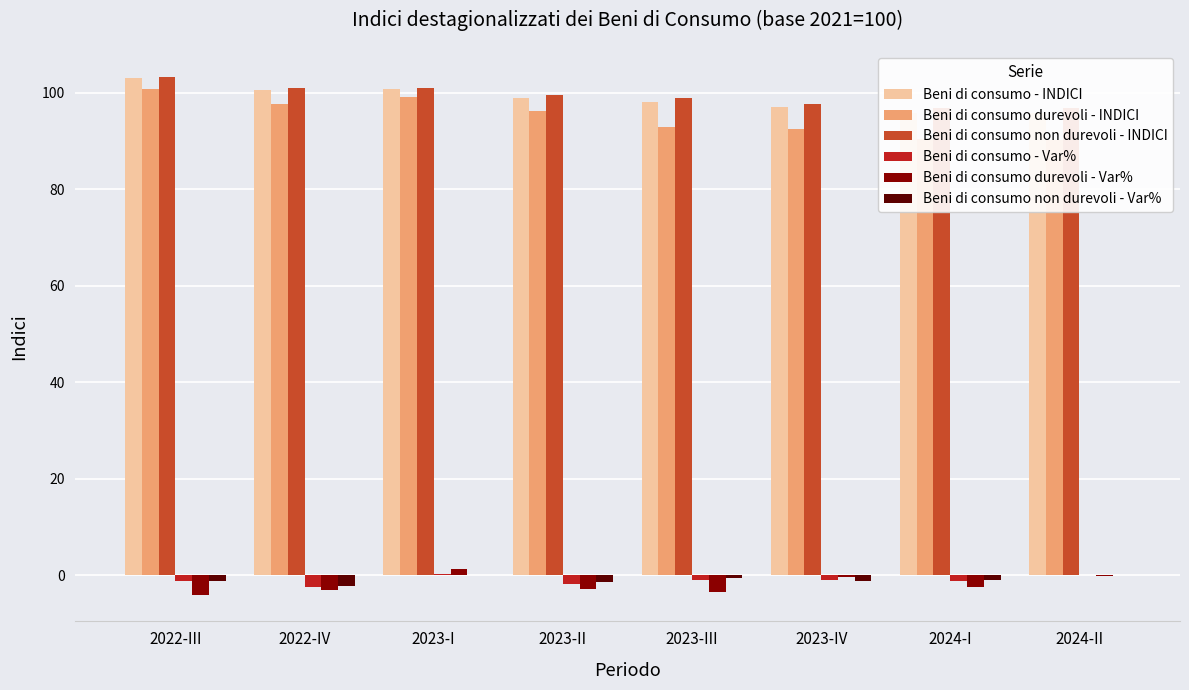

What are all the series names shown in the legend?

Beni di consumo - INDICI, Beni di consumo durevoli - INDICI, Beni di consumo non durevoli - INDICI, Beni di consumo - Var%, Beni di consumo durevoli - Var%, Beni di consumo non durevoli - Var%